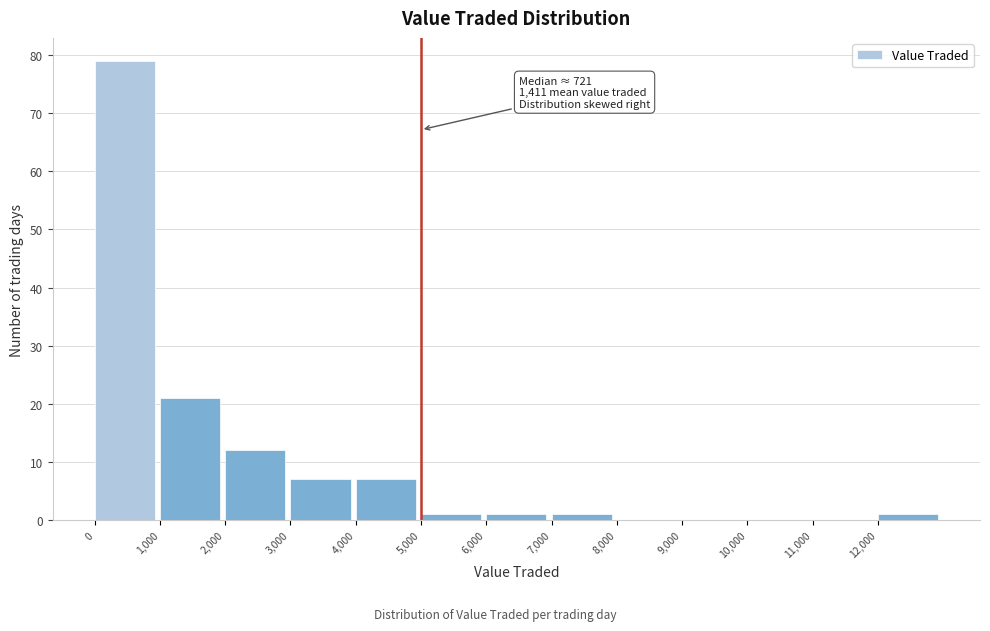

Over which range of the x-axis is the bar tallest?

0 to 1000